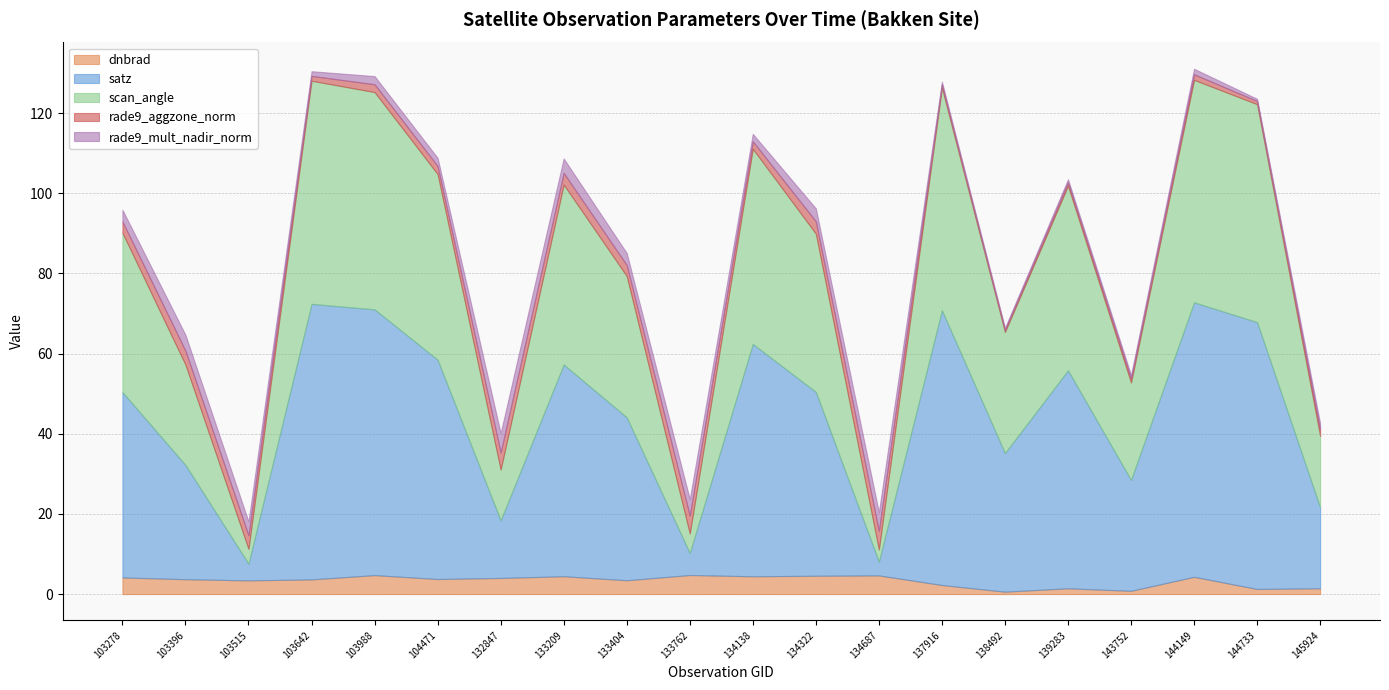

Reading left to right, what are all the values shown in this chart?

dnbrad: 103278=4.1	103396=3.7	103515=3.4	103642=3.7	103988=4.7	104471=3.8	132847=4.0	133209=4.4	133404=3.4	133762=4.7	134138=4.4	134322=4.6	134687=4.7	137916=2.3	138492=0.6	139283=1.4	143752=0.8	144149=4.3	144733=1.3	145924=1.4
satz: 103278=46.2	103396=28.5	103515=4.2	103642=68.7	103988=66.3	104471=54.7	132847=14.3	133209=52.8	133404=40.7	133762=5.5	134138=58.0	134322=45.9	134687=3.4	137916=68.5	138492=34.6	139283=54.4	143752=27.7	144149=68.5	144733=66.6	145924=20.2
scan_angle: 103278=39.8	103396=25.0	103515=3.7	103642=55.7	103988=54.2	104471=46.3	132847=12.7	133209=44.9	133404=35.2	133762=4.9	134138=48.7	134322=39.5	134687=3.0	137916=55.5	138492=30.2	139283=46.1	143752=24.3	144149=55.5	144733=54.4	145924=17.8
rade9_aggzone_norm: 103278=2.8	103396=3.5	103515=3.4	103642=1.2	103988=2.0	104471=2.0	132847=4.3	133209=2.9	133404=2.7	133762=4.5	134138=1.9	134322=3.1	134687=4.7	137916=0.8	138492=0.6	139283=0.8	143752=1.0	144149=1.4	144733=0.8	145924=1.6
rade9_mult_nadir_norm: 103278=2.9	103396=4.0	103515=3.4	103642=1.2	103988=2.0	104471=2.0	132847=4.9	133209=3.6	133404=3.0	133762=4.1	134138=1.9	134322=3.2	134687=4.7	137916=0.7	138492=0.5	139283=0.8	143752=0.9	144149=1.4	144733=0.5	145924=1.6